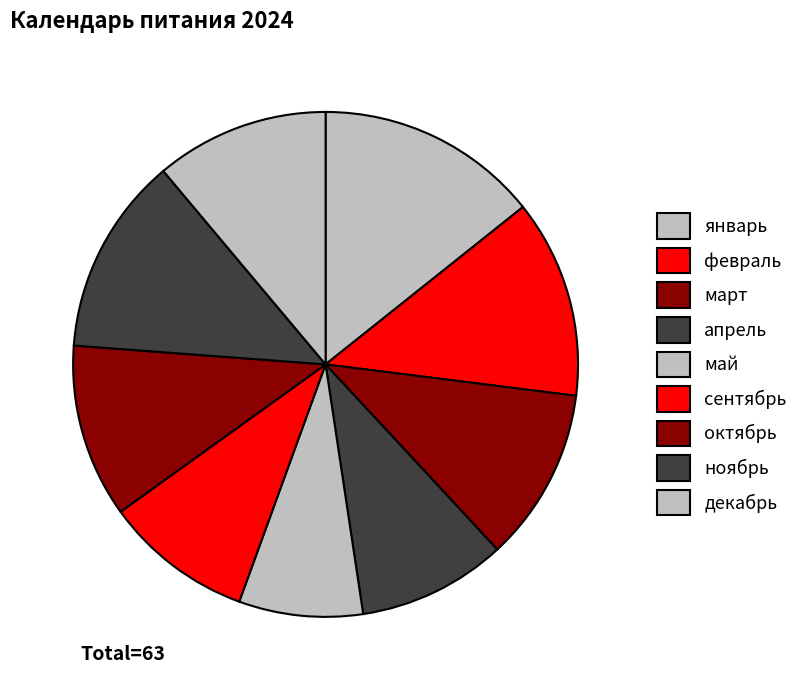

Is it true that февраль is 1% of the pie?

False